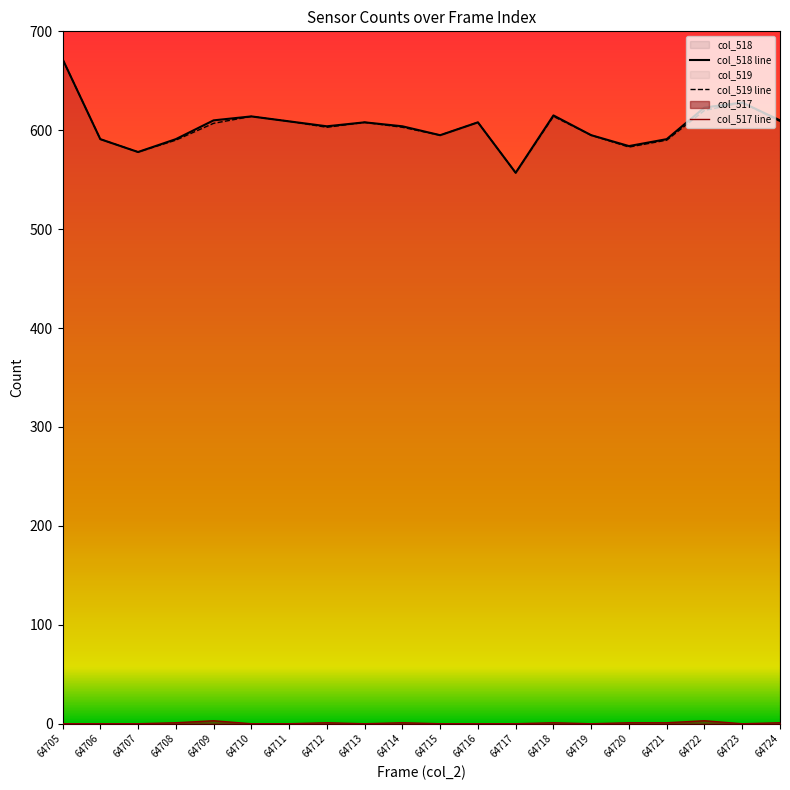

Which series changed the most between 64707 and 64709?

col_518 line